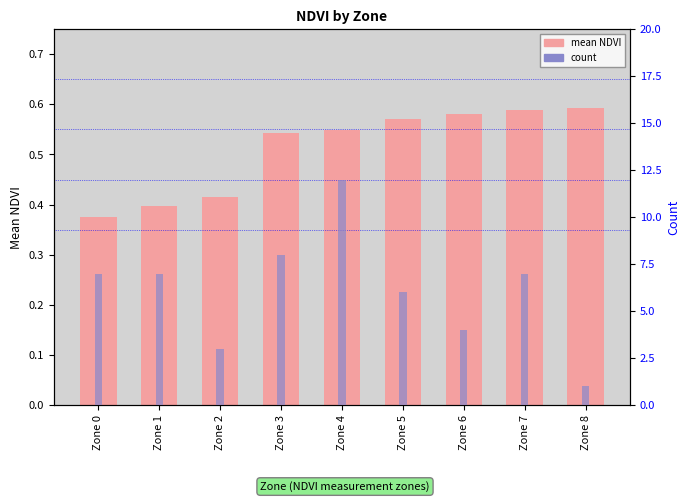

Which series has the largest total across all categories?

count